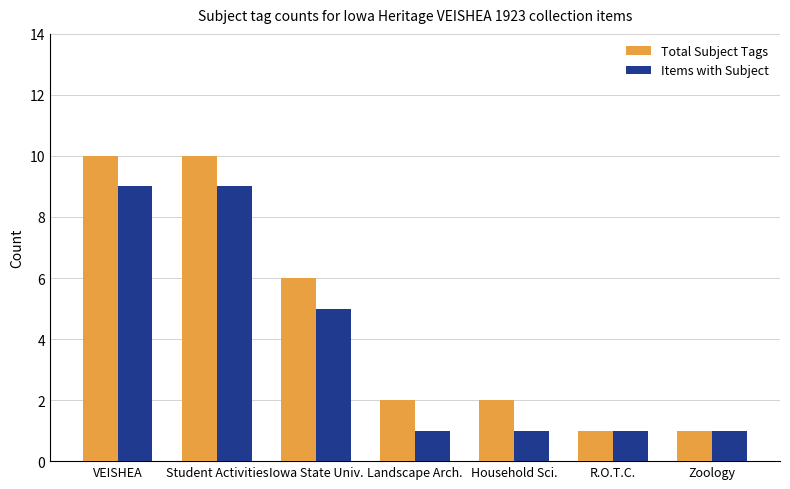

What is the difference between the Total Subject Tags values at VEISHEA and Zoology?

9